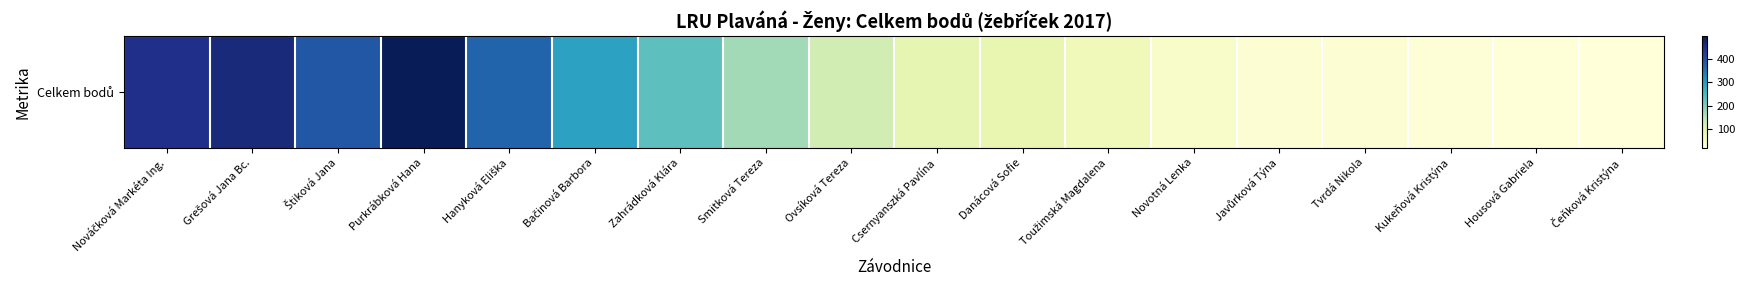

What is the change in value from Hanyková Eliška to Ovsíková Tereza?

-247